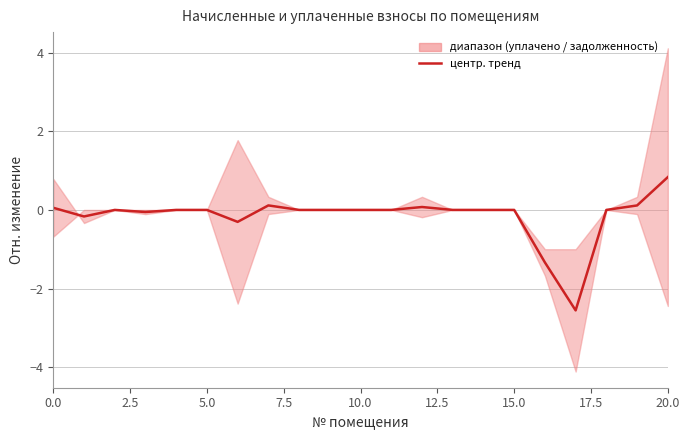

Reading right to left, extract all data points from this chart.

0.8	0.1	0.0	-2.6	-1.3	0.0	0.0	0.0	0.1	0.0	0.0	0.0	0.0	0.1	-0.3	0.0	0.0	-0.1	0.0	-0.2	0.1